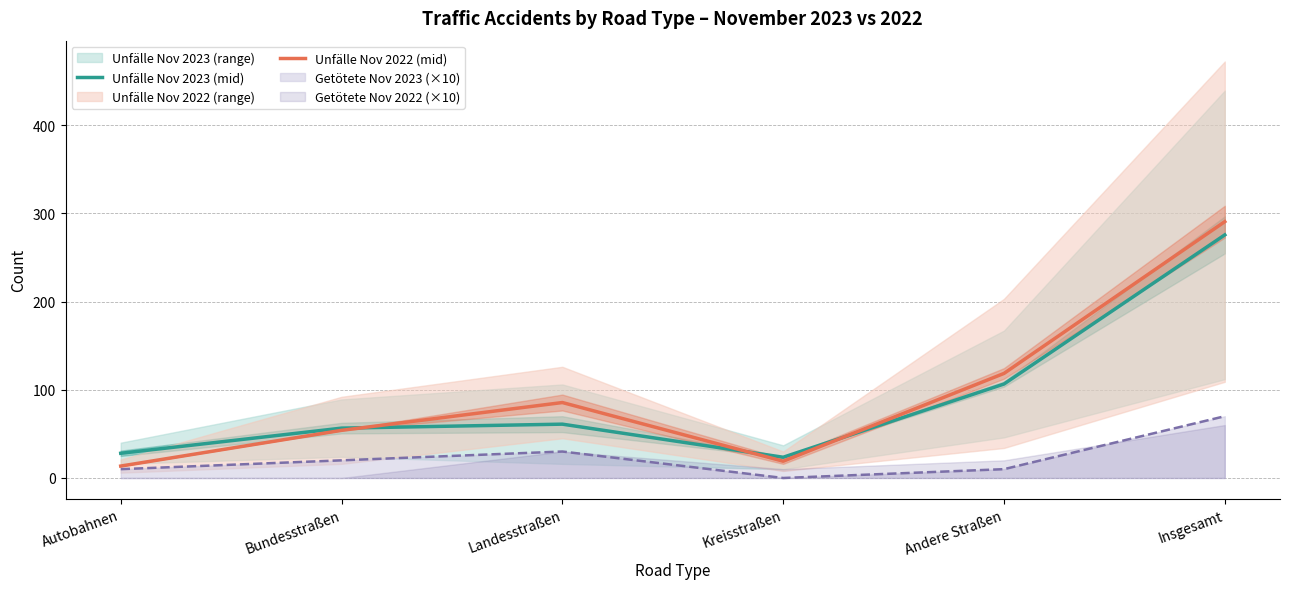

What is the difference between the highest and lowest values at Autobahnen?

14.5